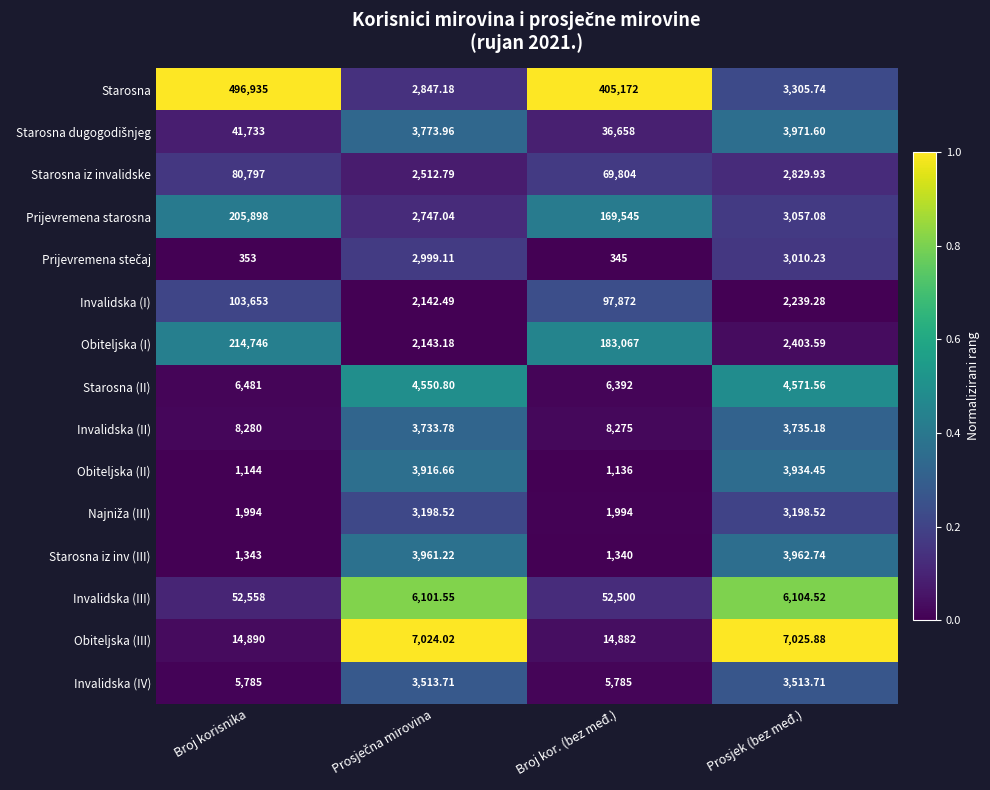

Which label corresponds to the largest value in the chart?

Broj korisnika